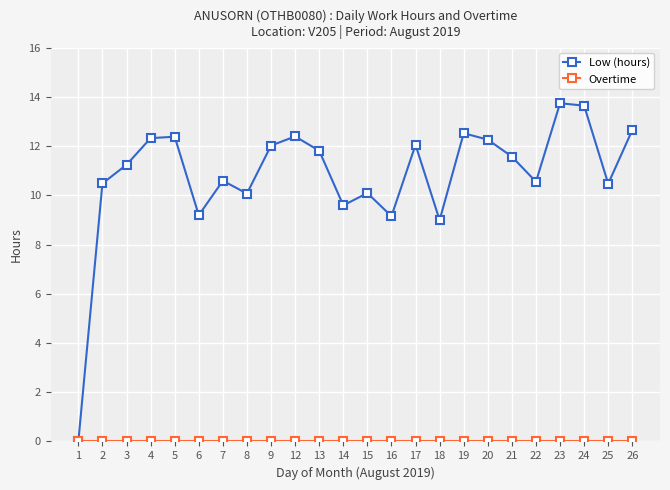

What is the maximum value shown in the chart?

13.7